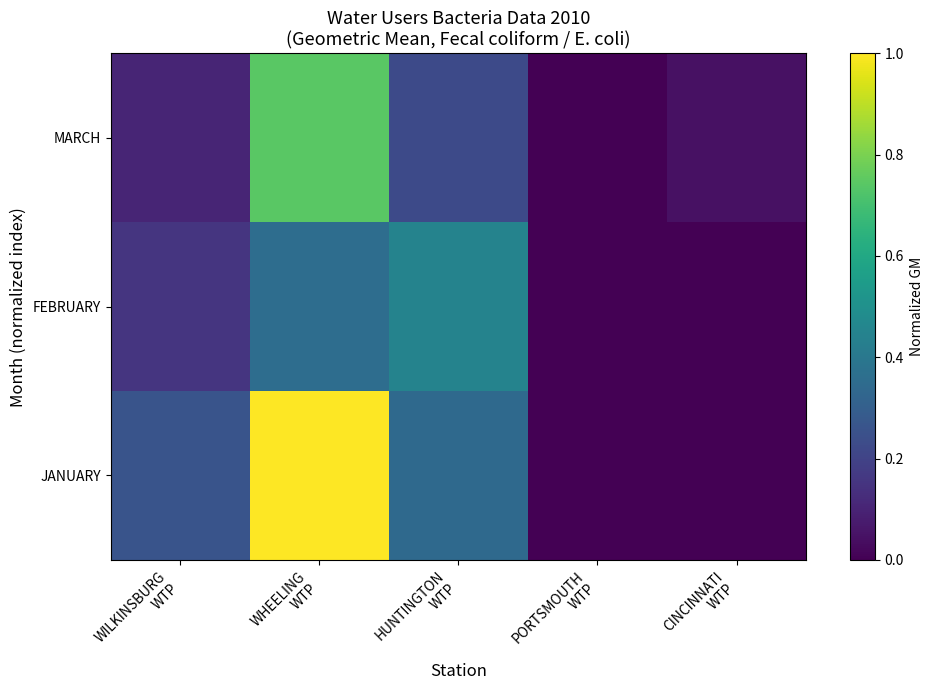

Which series has the largest total across all categories?

JANUARY